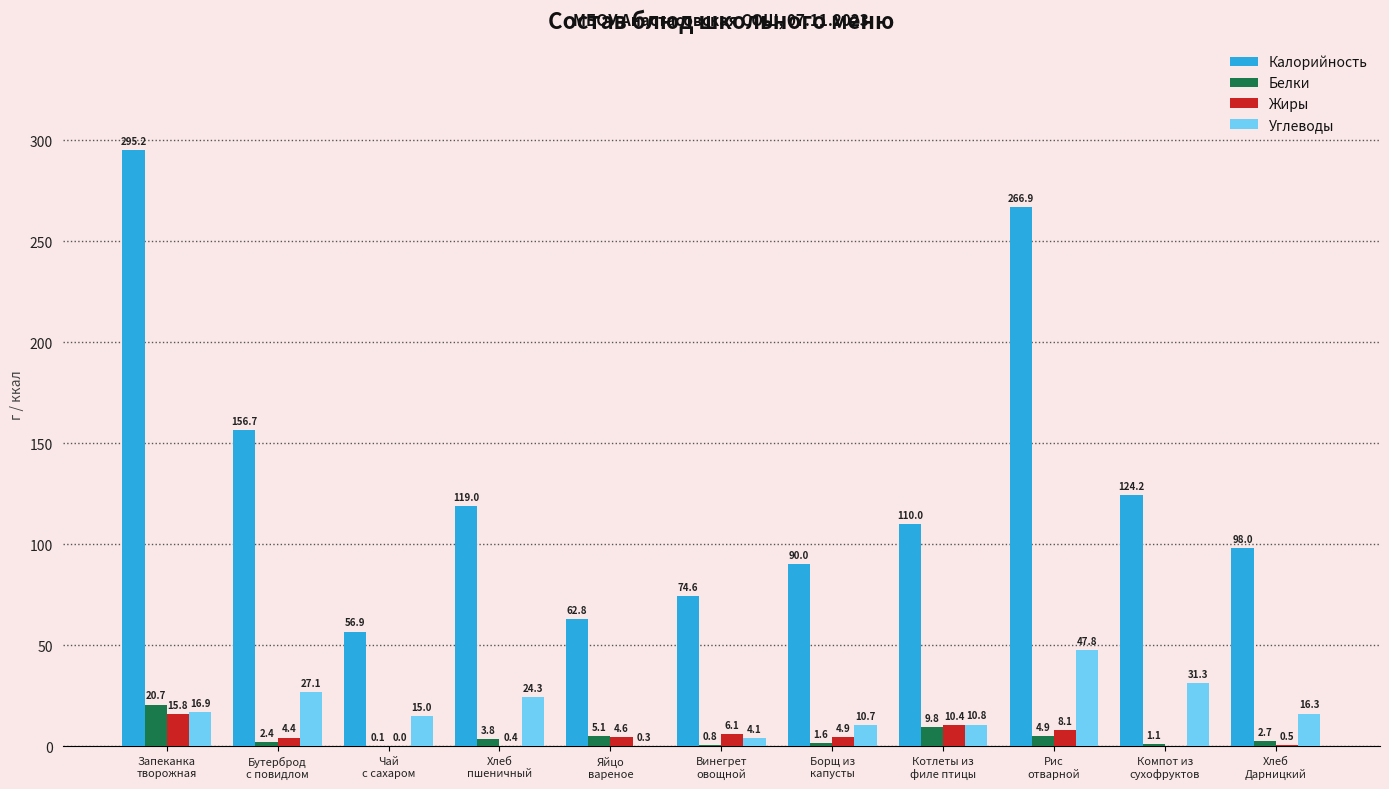

What is the highest value of the Углеводы series?

47.8